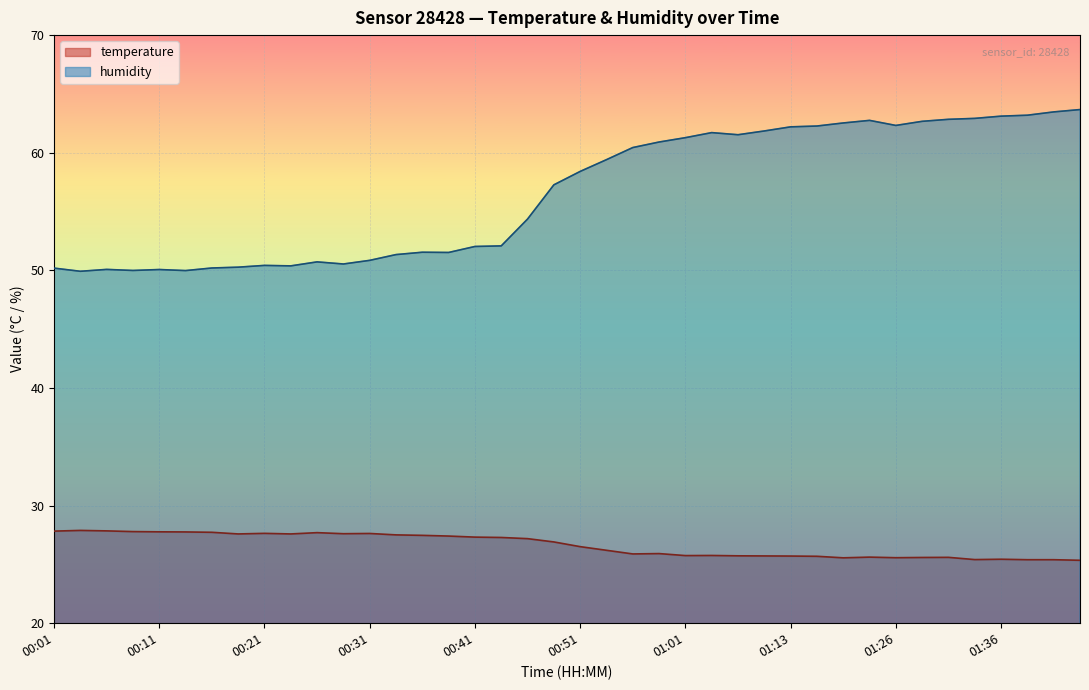

Reading left to right, list all the values displayed in this chart.

temperature: 00:01=27.8	00:03=27.9	00:06=27.9	00:08=27.8	00:11=27.8	00:13=27.8	00:16=27.7	00:19=27.6	00:21=27.6	00:24=27.6	00:26=27.7	00:29=27.6	00:31=27.6	00:34=27.5	00:36=27.5	00:39=27.4	00:41=27.3	00:44=27.3	00:46=27.2	00:49=26.9	00:51=26.5	00:54=26.2	00:56=25.9	00:59=25.9	01:01=25.8	01:04=25.8	01:07=25.7	01:10=25.7	01:13=25.7	01:15=25.7	01:18=25.6	01:20=25.6	01:26=25.6	01:29=25.6	01:31=25.6	01:34=25.4	01:36=25.4	01:39=25.4	01:42=25.4	01:44=25.4
humidity: 00:01=50.2	00:03=49.9	00:06=50.1	00:08=50.0	00:11=50.1	00:13=50.0	00:16=50.2	00:19=50.3	00:21=50.4	00:24=50.4	00:26=50.7	00:29=50.5	00:31=50.9	00:34=51.3	00:36=51.5	00:39=51.5	00:41=52.0	00:44=52.1	00:46=54.4	00:49=57.3	00:51=58.4	00:54=59.4	00:56=60.4	00:59=60.9	01:01=61.3	01:04=61.7	01:07=61.5	01:10=61.9	01:13=62.2	01:15=62.3	01:18=62.5	01:20=62.8	01:26=62.3	01:29=62.7	01:31=62.8	01:34=62.9	01:36=63.1	01:39=63.2	01:42=63.5	01:44=63.7